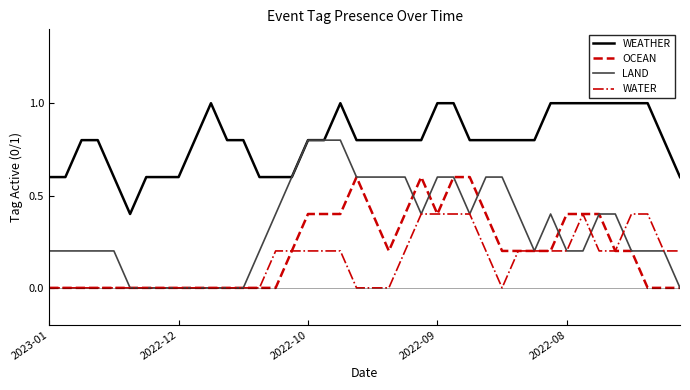

Which series has the largest total across all categories?

WEATHER